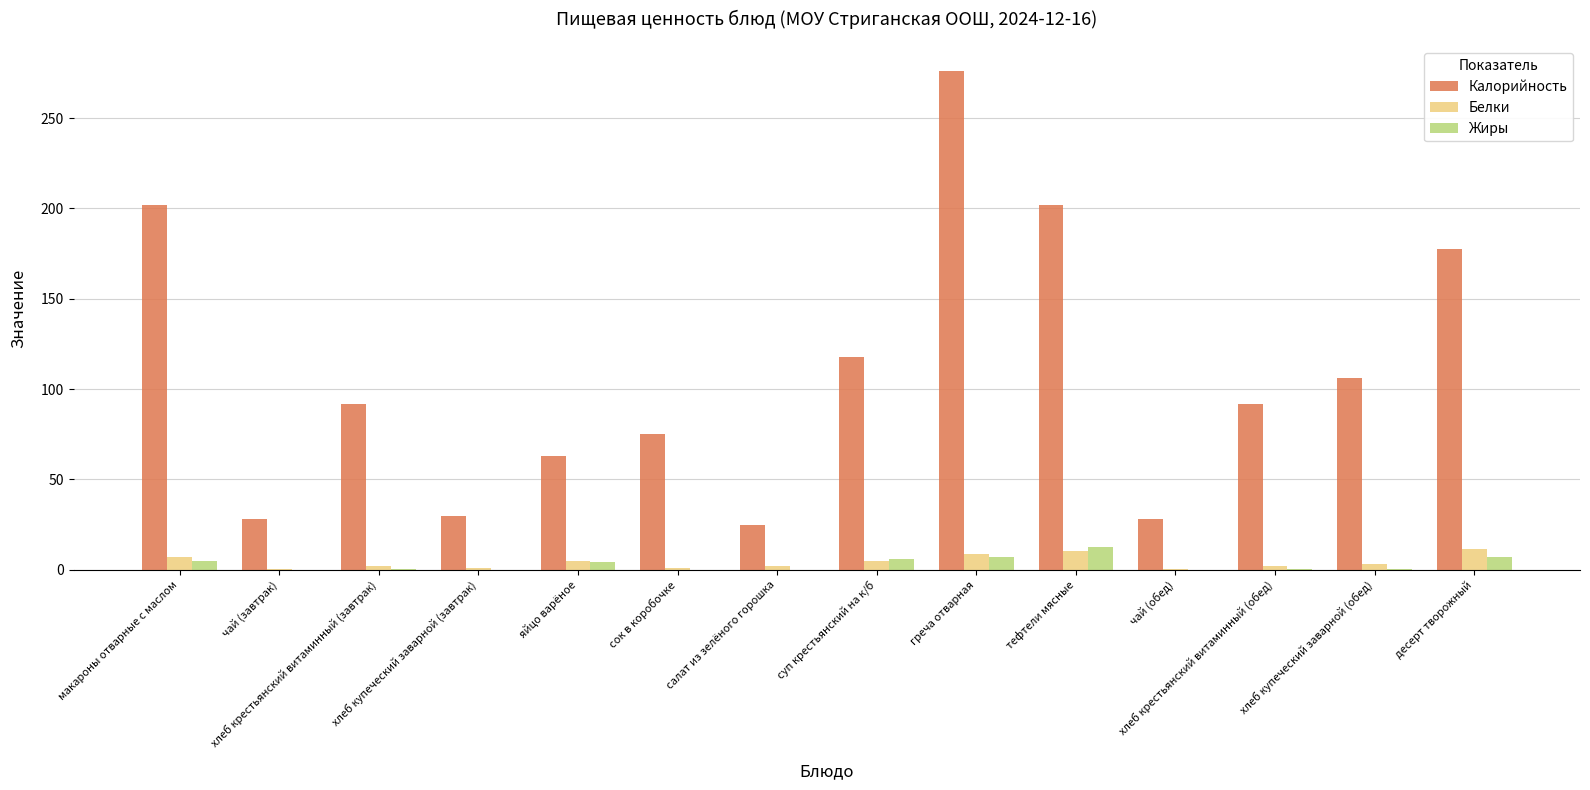

Is the value of Калорийность at хлеб купеческий заварной (обед) greater than the value of Жиры at чай (обед)?

Yes